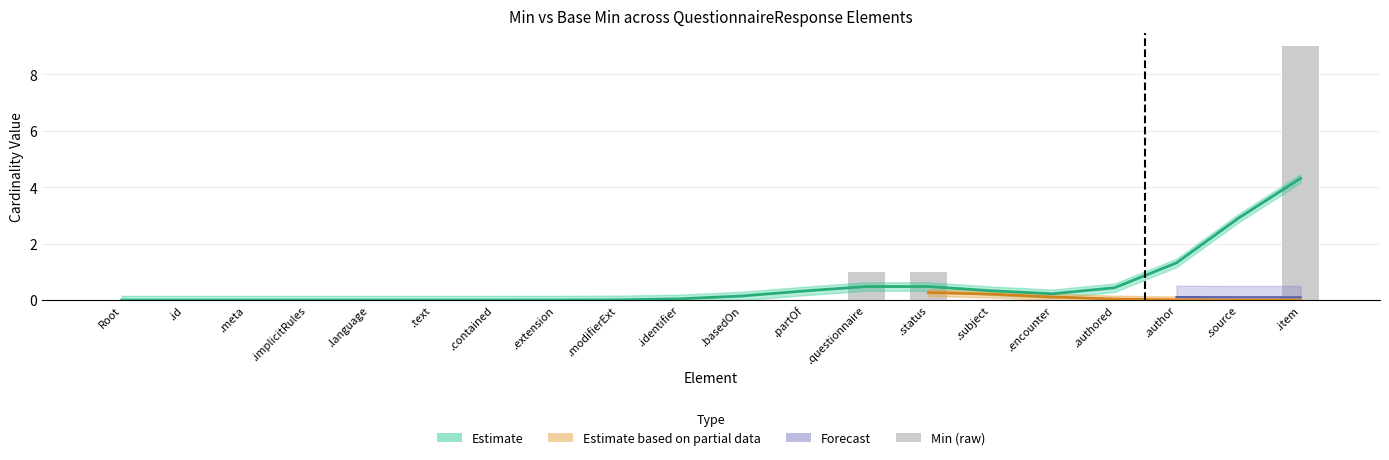

What is the difference between the maximum and minimum values?

9